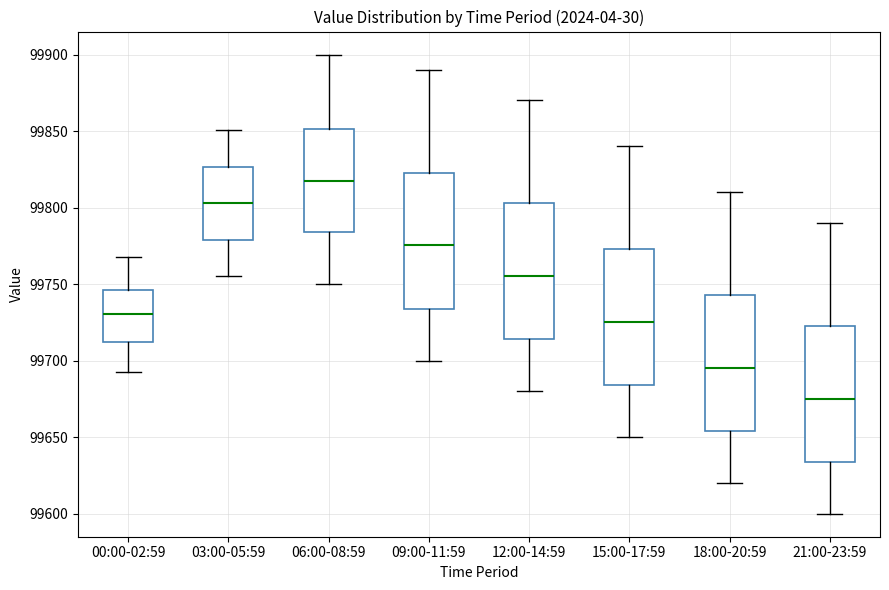

Where is the lower edge of the box for 12:00-14:59 on the y-axis? The values are not printed on the chart, so give them approximately, as read against the axis.

99715